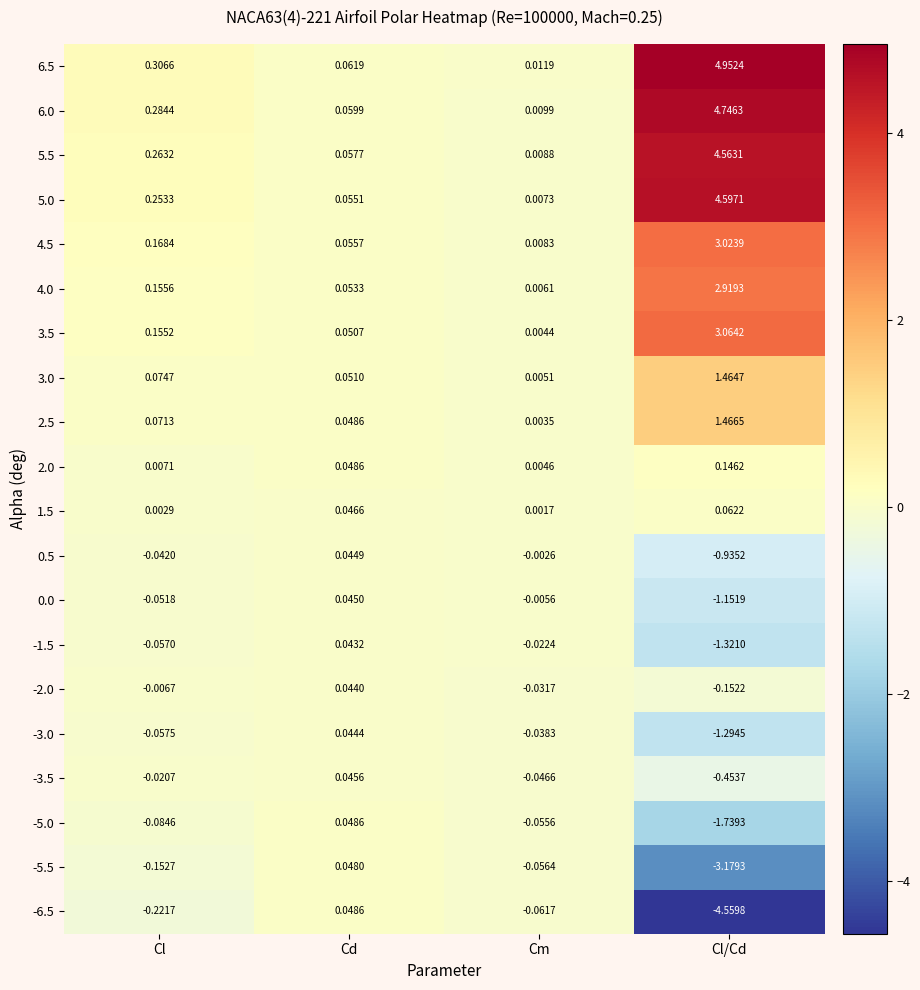

Is the value of -5.5 at Cl/Cd greater than the value of 3.5 at Cm?

No